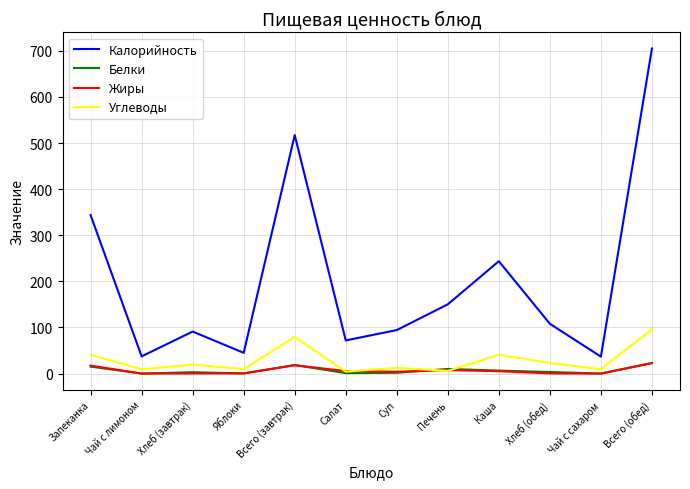

Does the chart display data point markers on the line(s)?

No